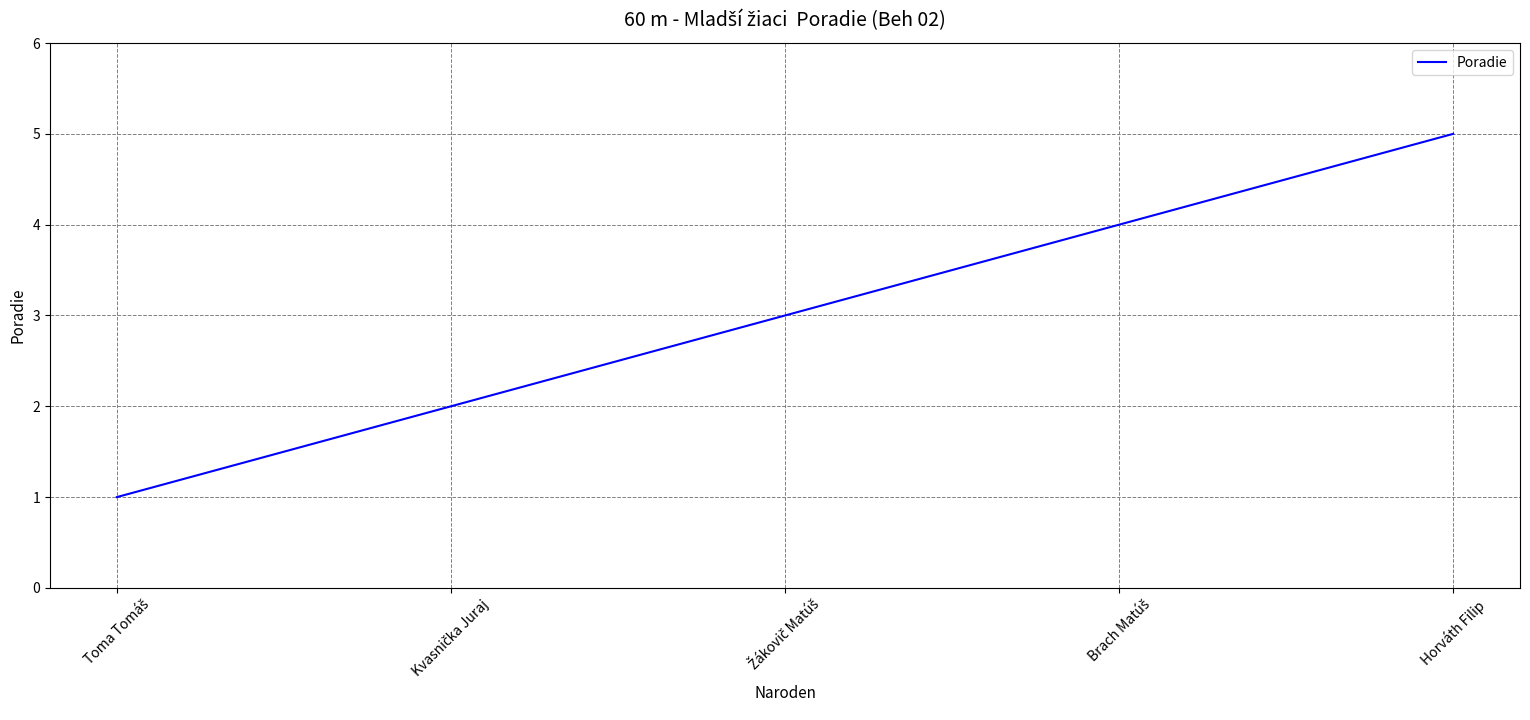

The value at Horváth Filip is 5. True or false?

True